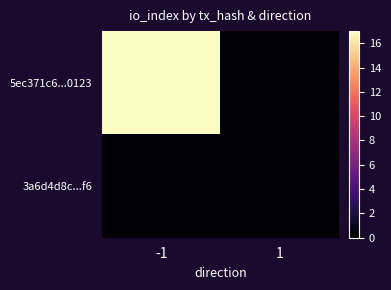

Between -1 and 1, which series saw the biggest shift?

5ec371c6...0123